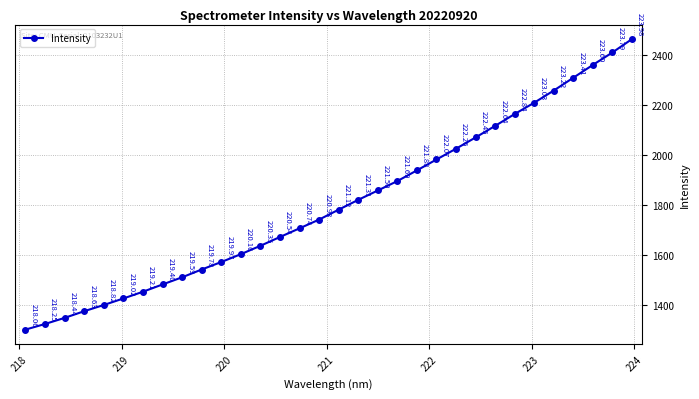

What is the value of the 27th point from the left?

2209.9